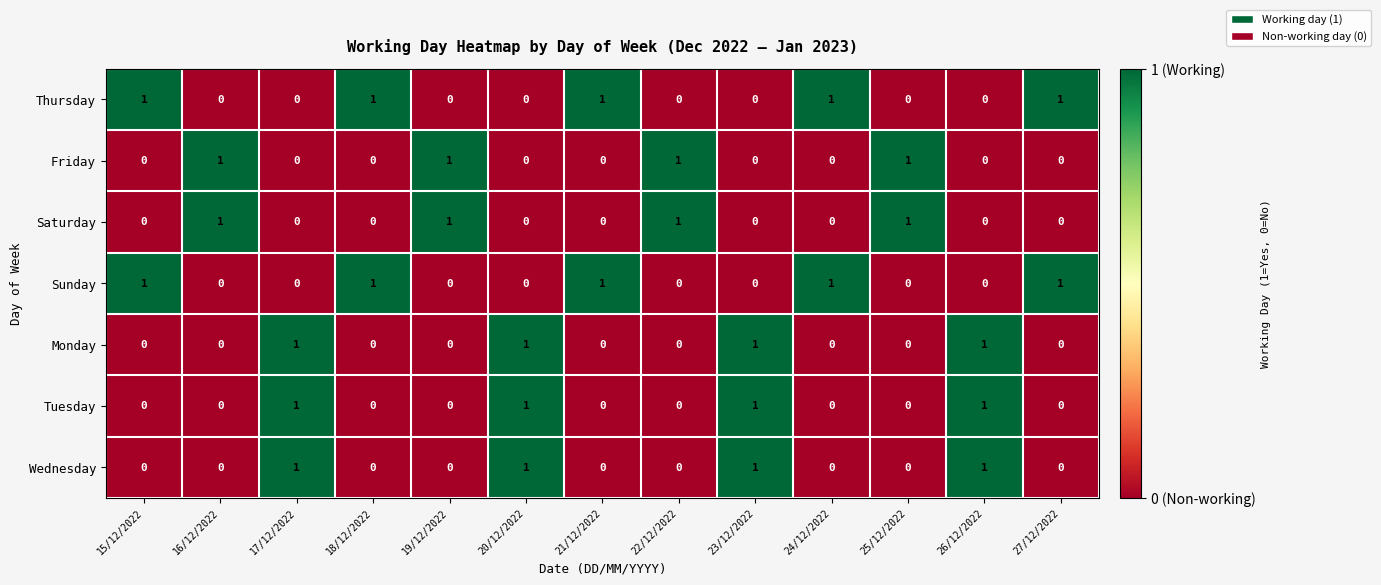

Is it true that Monday equals 0 at 25/12/2022?

True